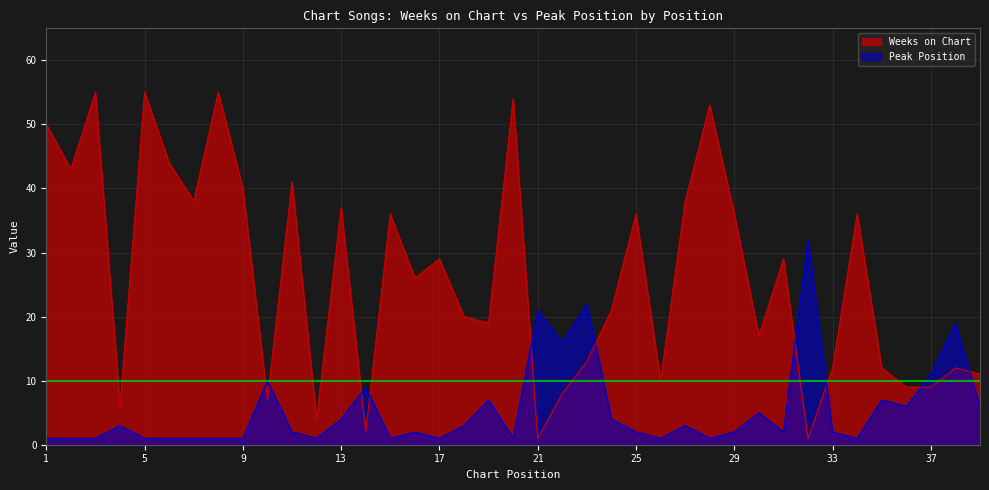

At 16, list the series in order from largest to smallest.

Weeks on Chart, Peak Position